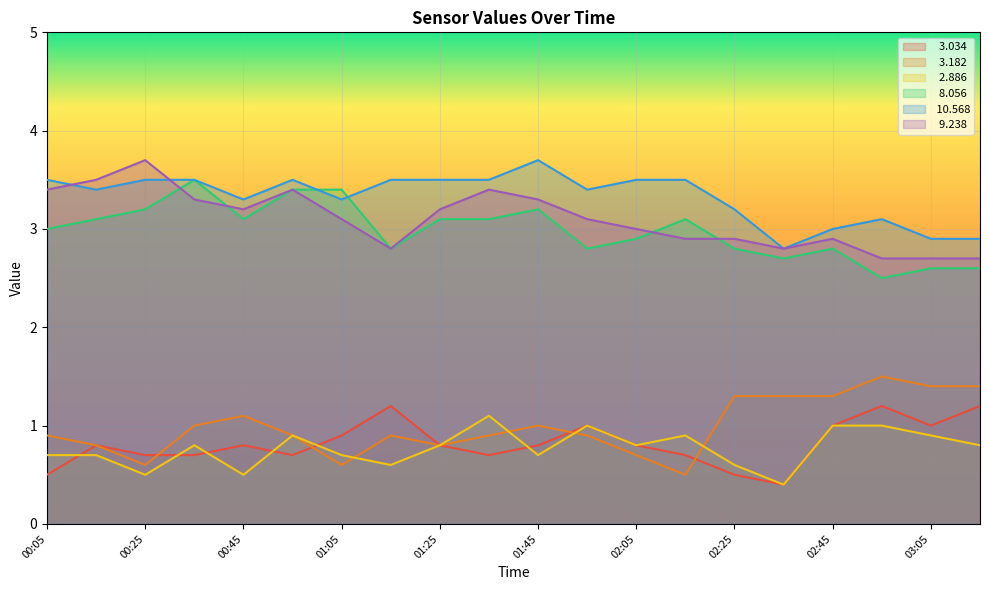

Is it true that   3.182 equals 0.9 at 03:05?

False